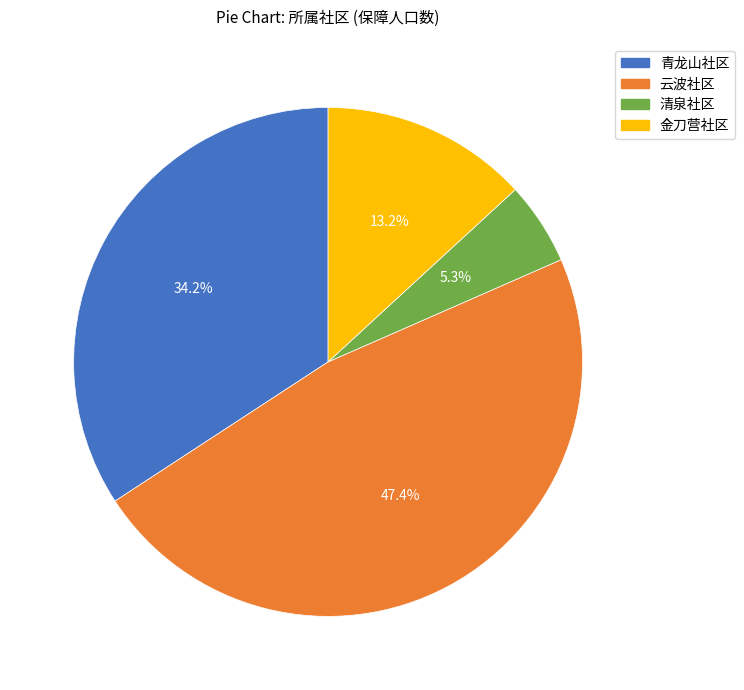

Which category has the biggest portion of the pie?

云波社区